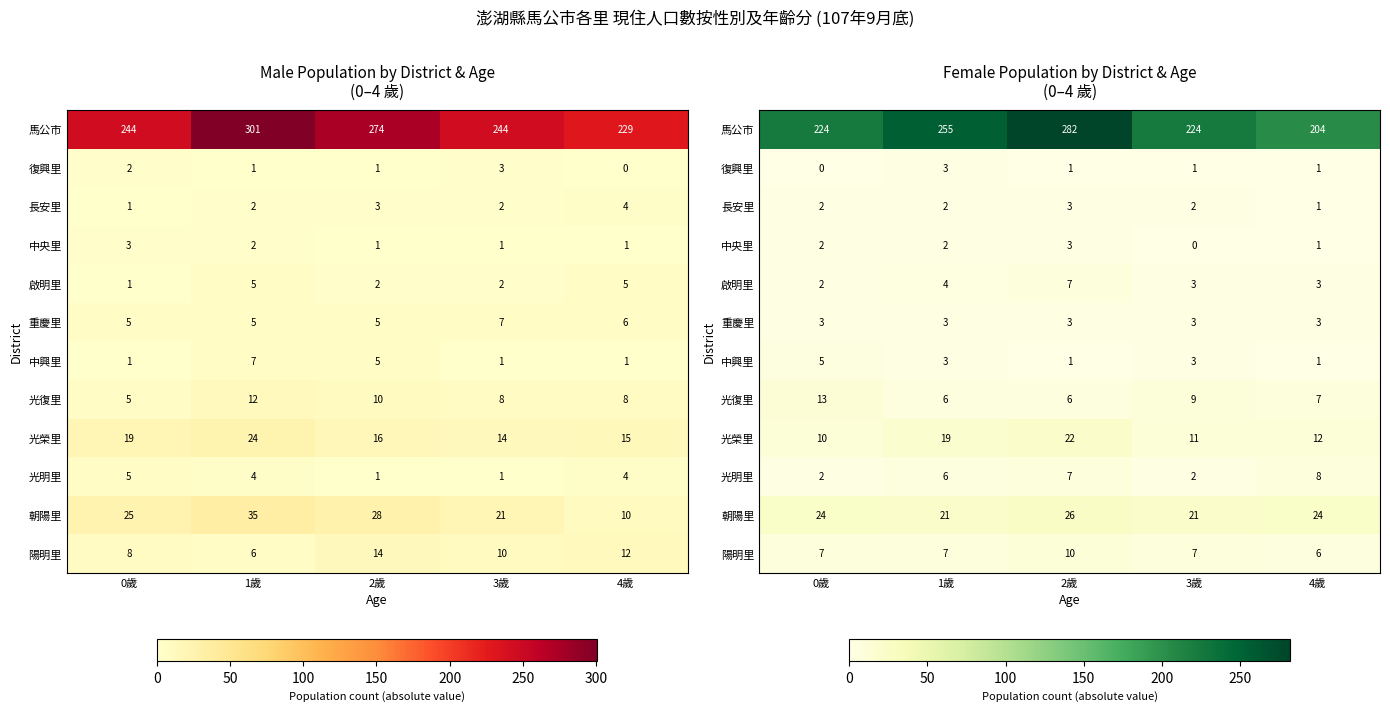

Read the 中興里 value at 1歲.

3